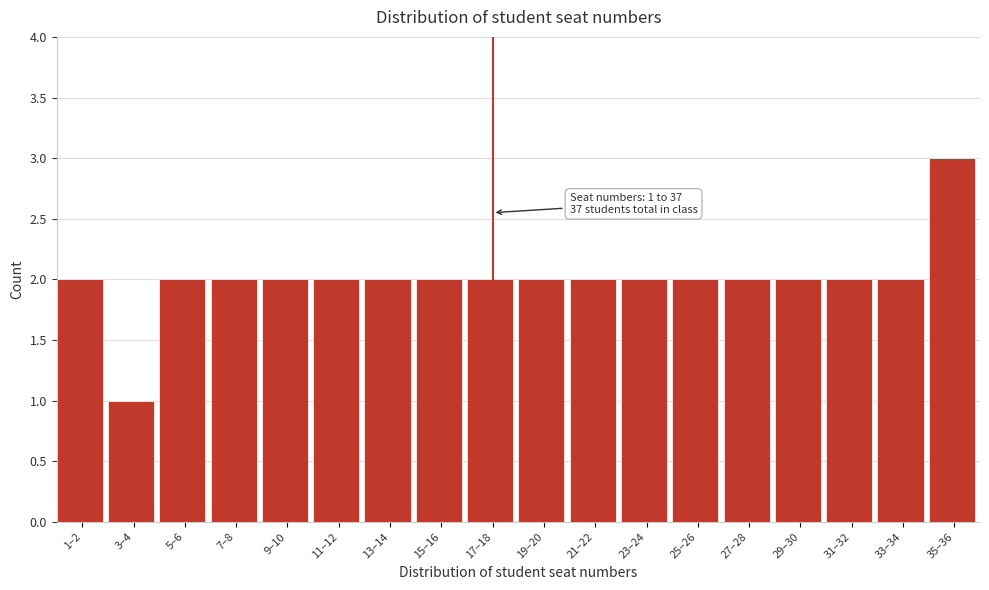

Reading left to right, list all the values displayed in this chart.

1–2=2	3–4=1	5–6=2	7–8=2	9–10=2	11–12=2	13–14=2	15–16=2	17–18=2	19–20=2	21–22=2	23–24=2	25–26=2	27–28=2	29–30=2	31–32=2	33–34=2	35–36=3